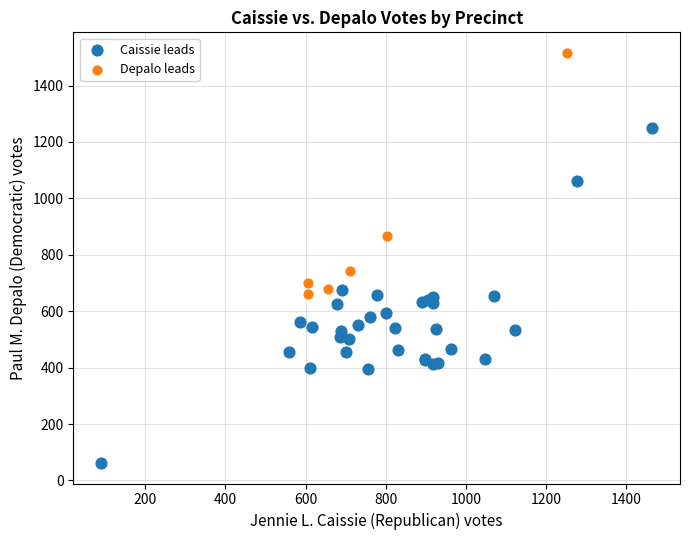

Which series contains the highest Y value?

Depalo leads